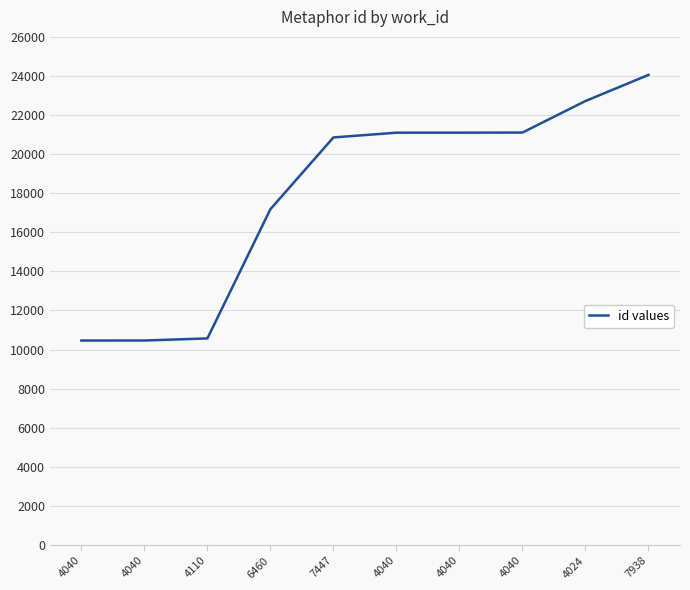

What value does the data have at 4040?

21097